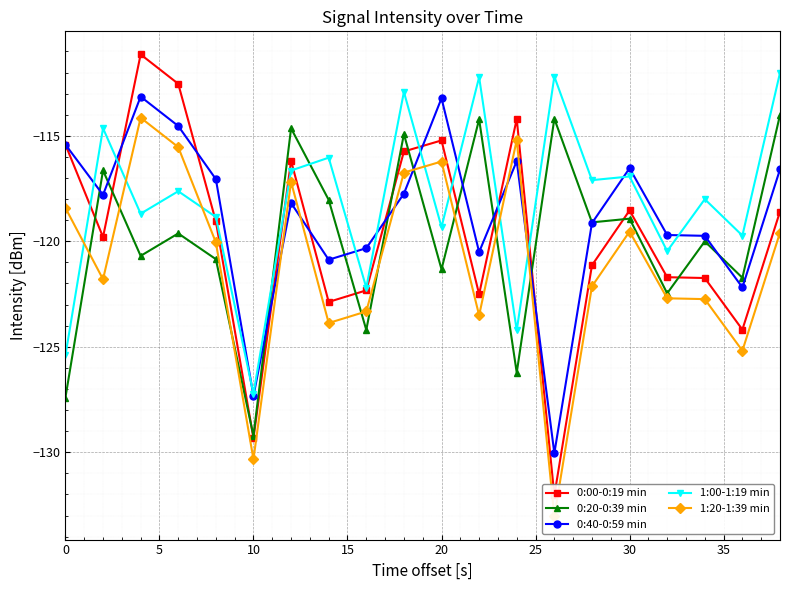

At which label does 0:20-0:39 min reach its minimum?

10